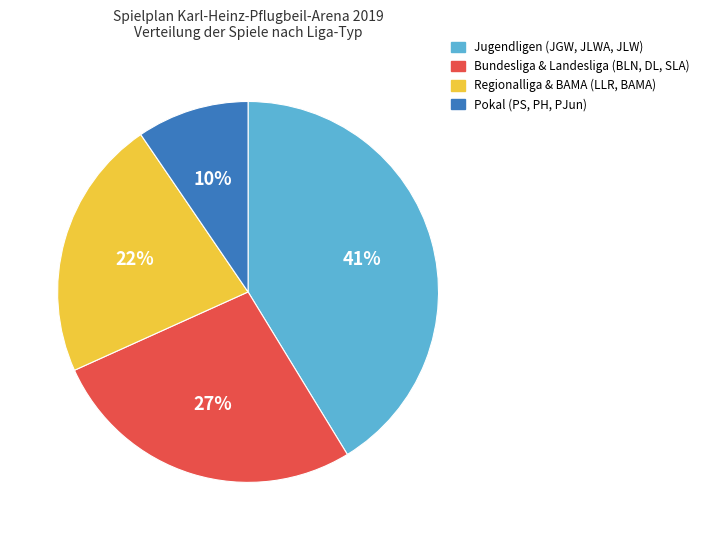

How many slices are in this pie chart?

4